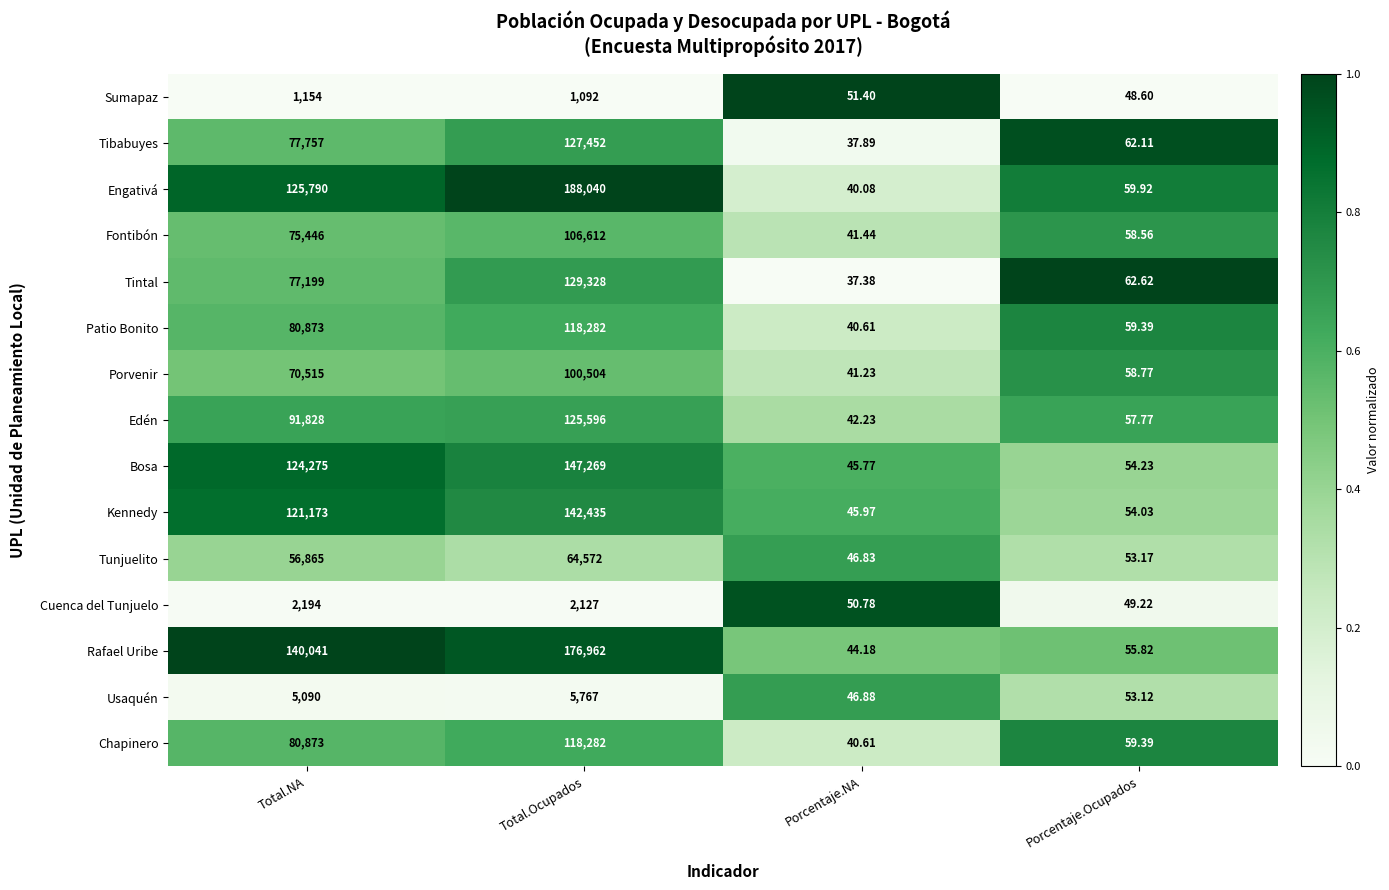

Which category has the highest value in the Usaquén series?

Total.Ocupados